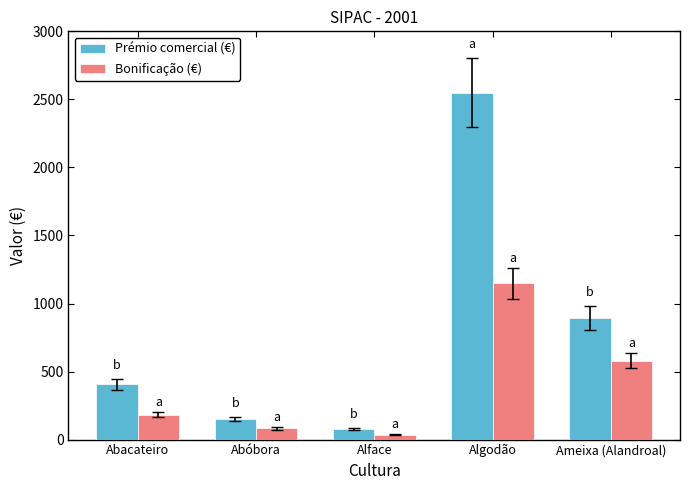

Rank the categories by Bonificação (€) value from highest to lowest.

Algodão, Ameixa (Alandroal), Abacateiro, Abóbora, Alface